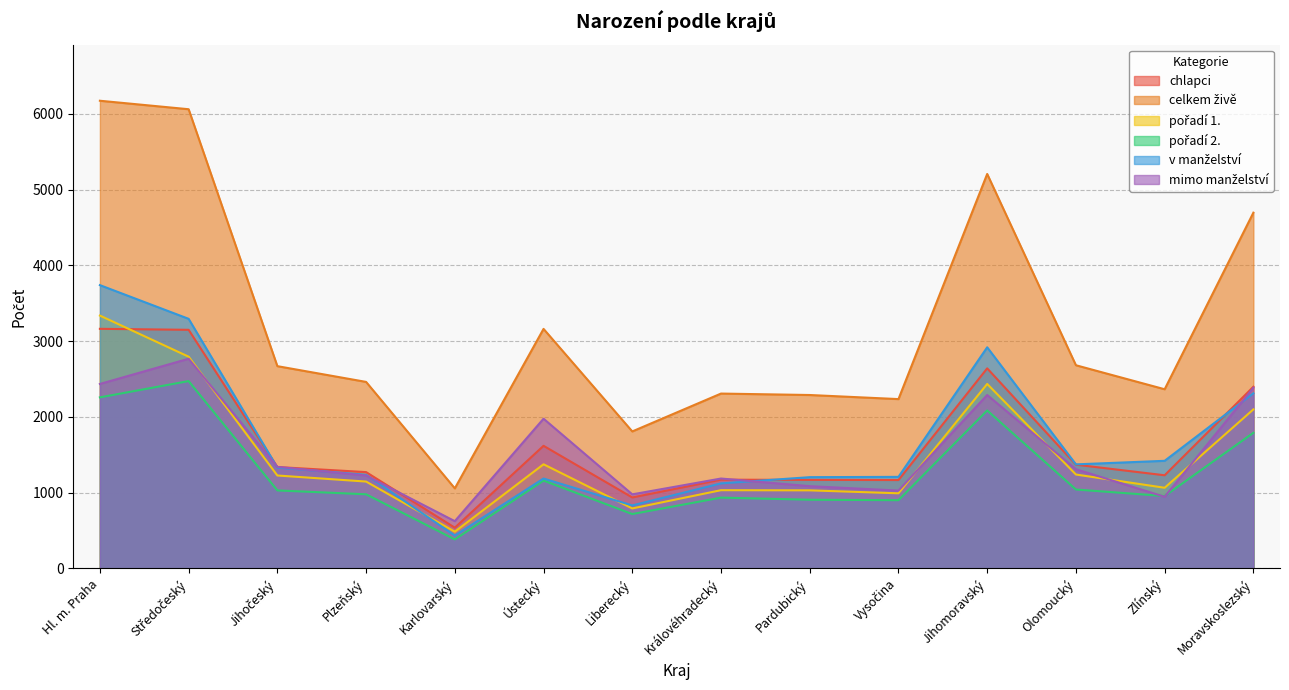

How many data points in chlapci are above 1338?

6